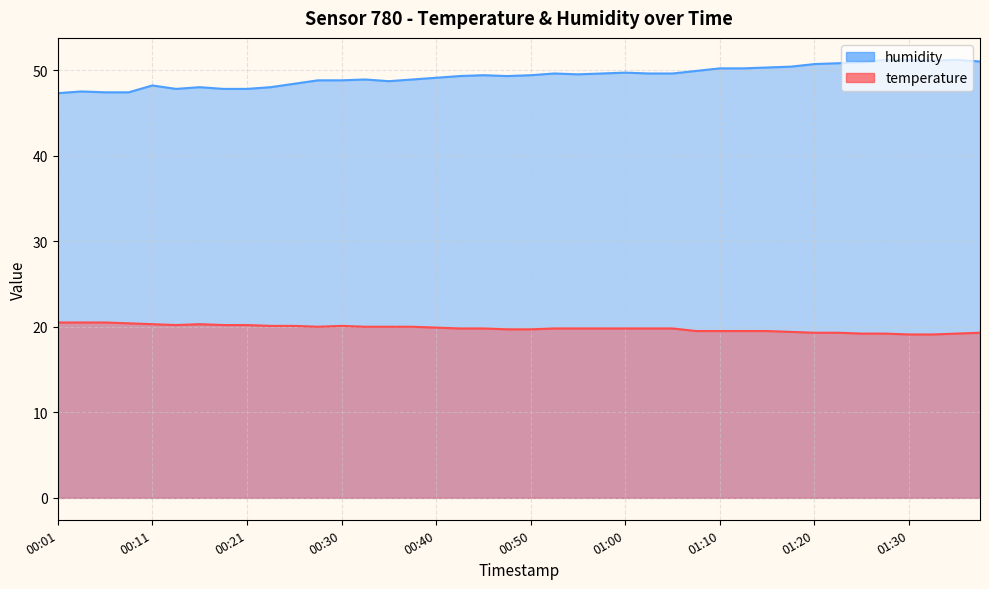

What is the average value of the temperature series?

19.8